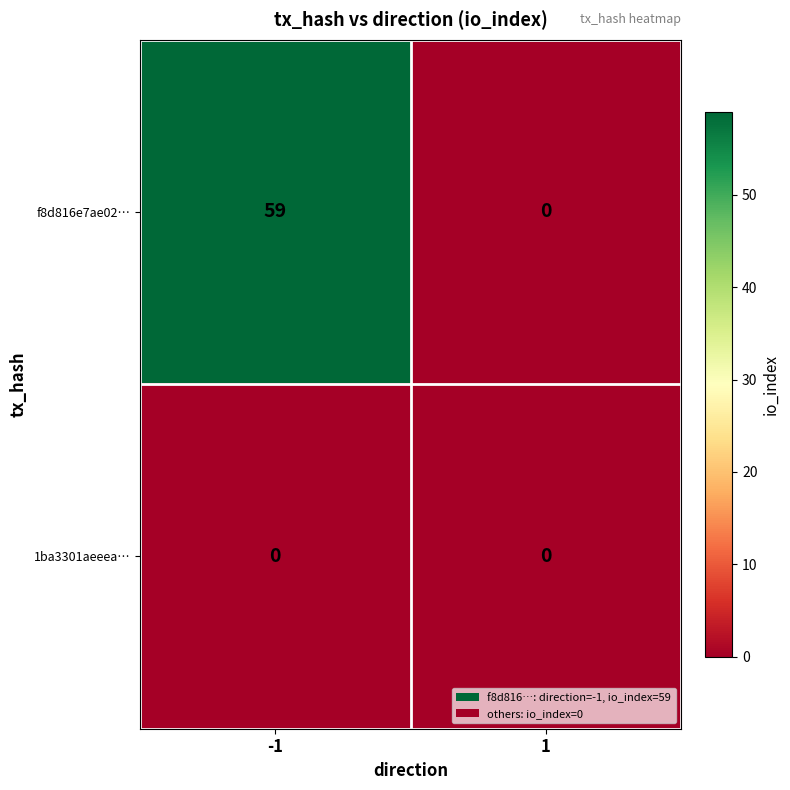

List the series in order of their peak value, highest first.

f8d816e7ae02…, 1ba3301aeeea…